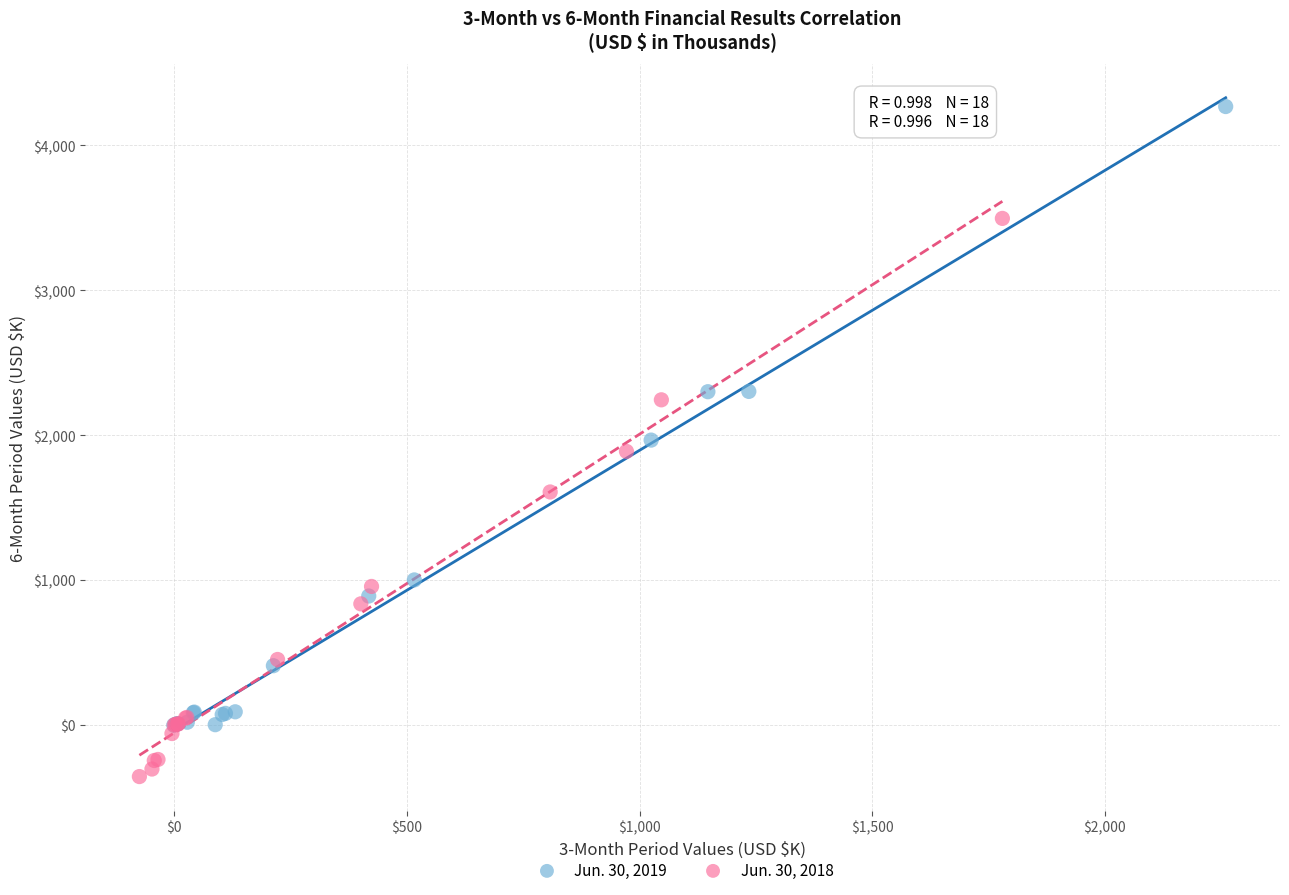

What are all the series names shown in the legend?

Jun. 30, 2019, Jun. 30, 2018